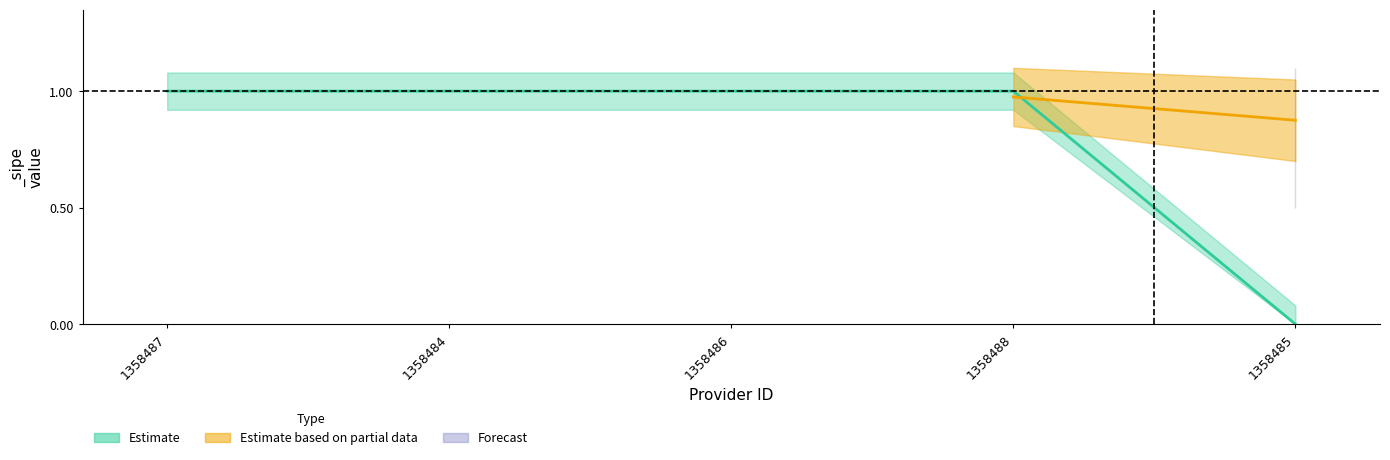

What is the sum of all values?

4